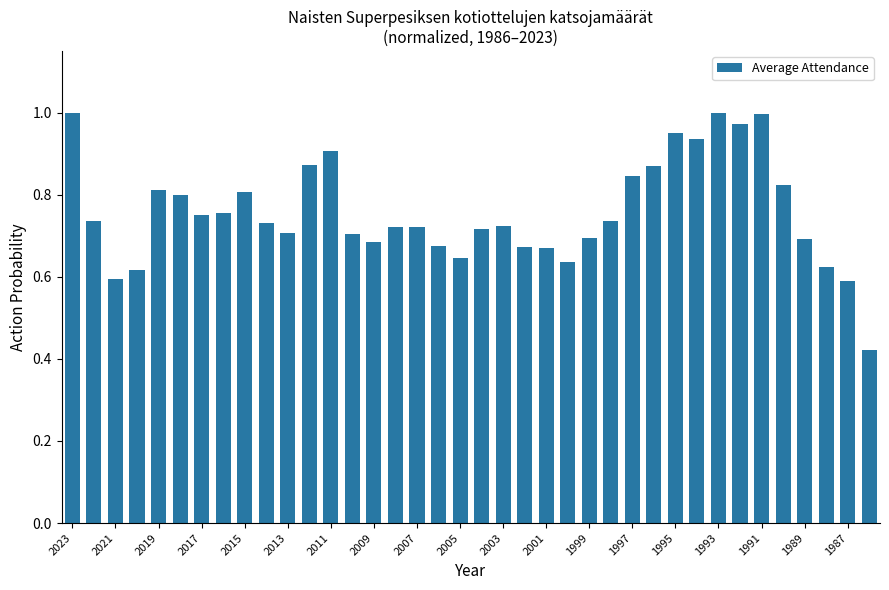

What is the sum of all values?

28.8